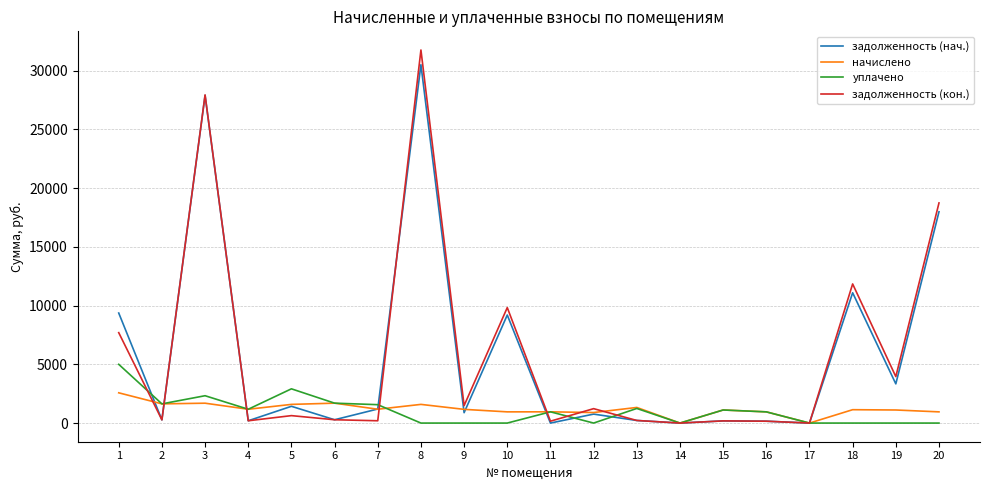

What is the spread (max minus min) of values at 2?

1362.1